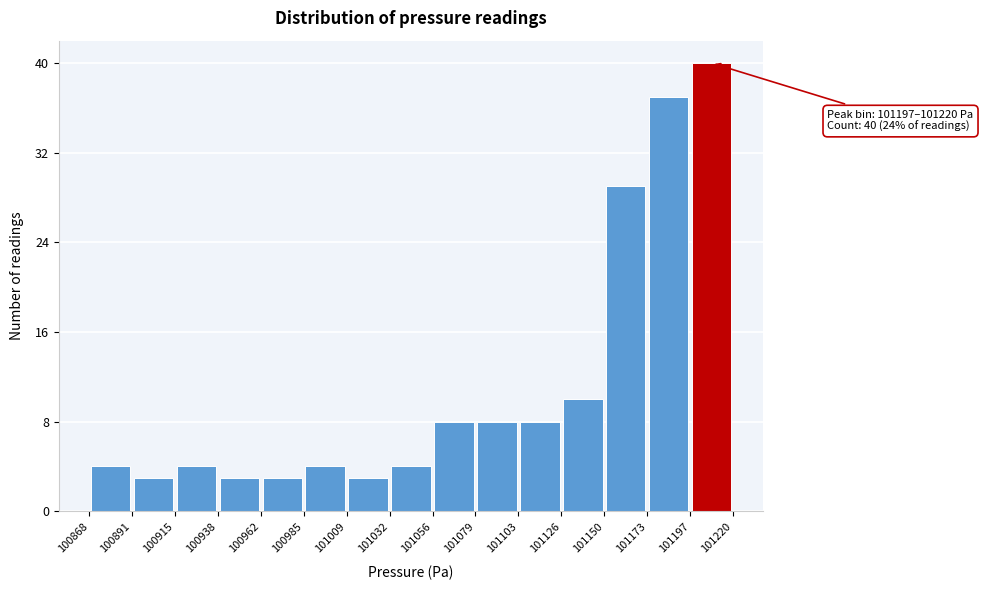

Over which range of the x-axis is the bar tallest?

101197 to 101220